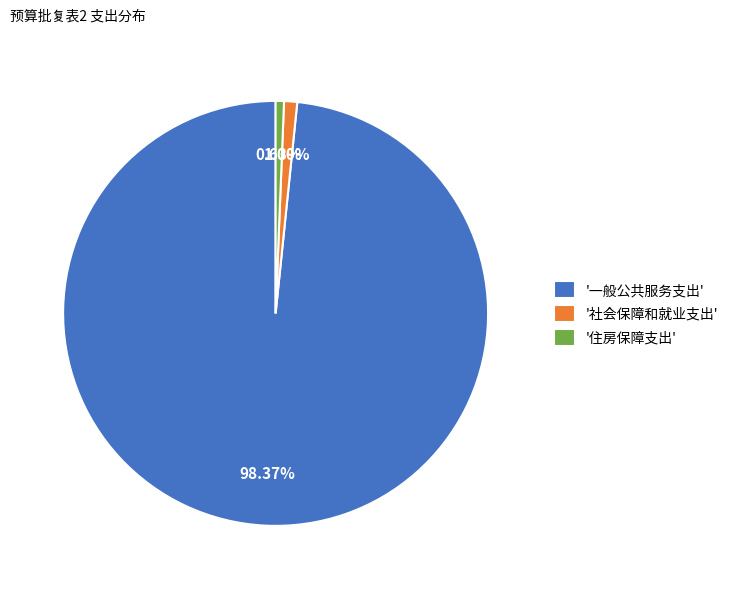

Which category has the biggest portion of the pie?

'一般公共服务支出'